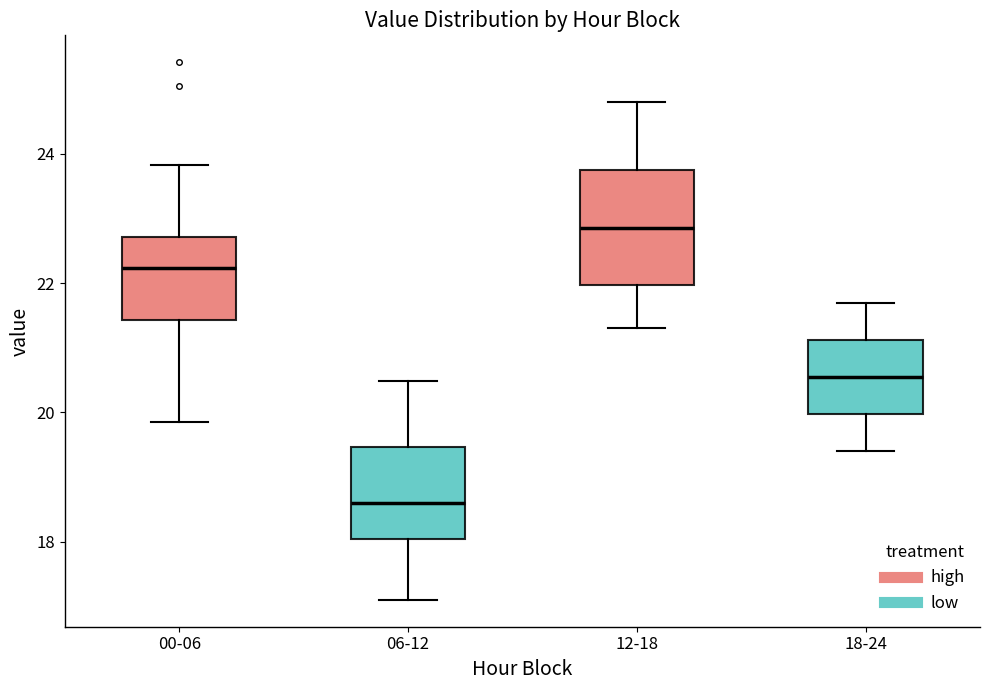

Comparing the boxes themselves (not the whiskers), which one is the tallest?

12-18